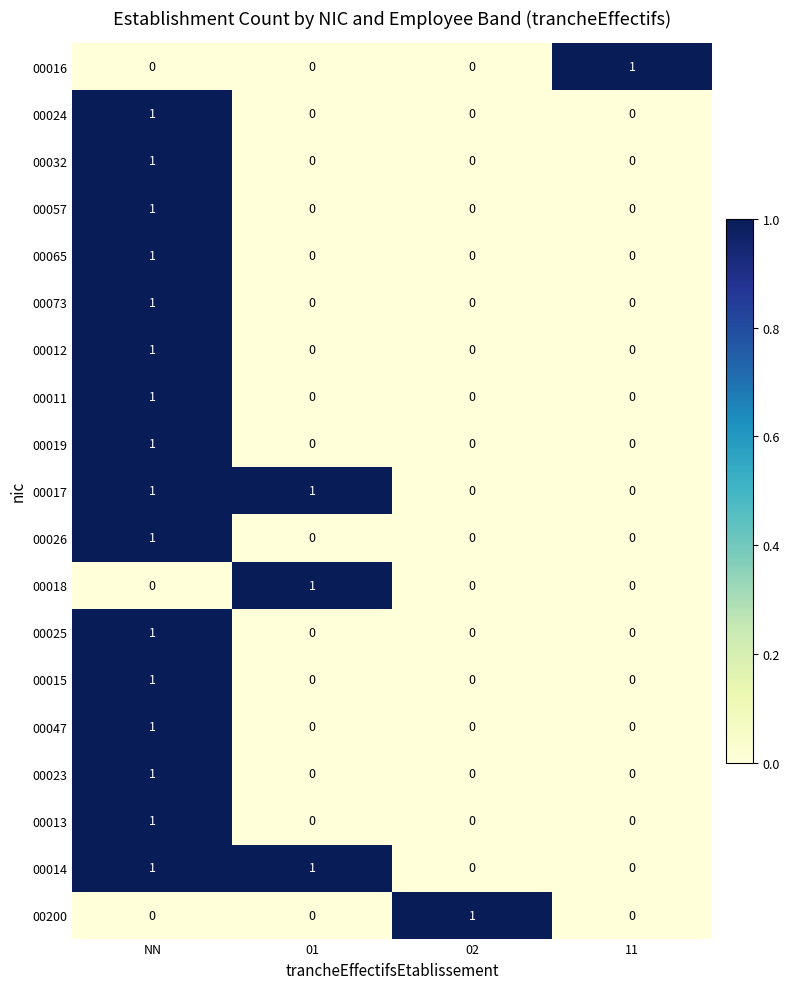

The 00017 series shows 0 at 02. True or false?

True